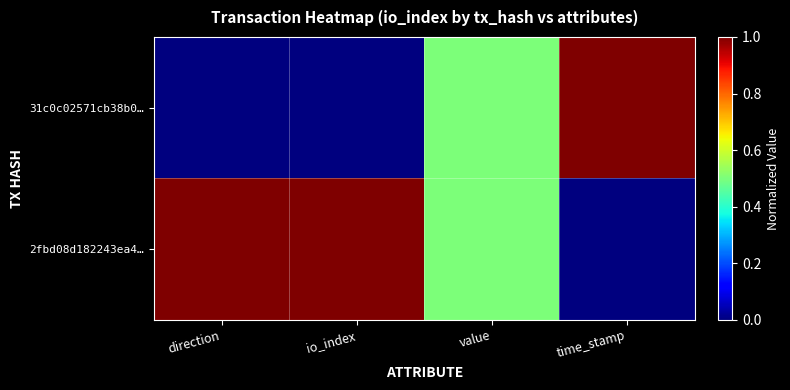

Which series has the largest range (max minus min)?

31c0c02571cb38b0…